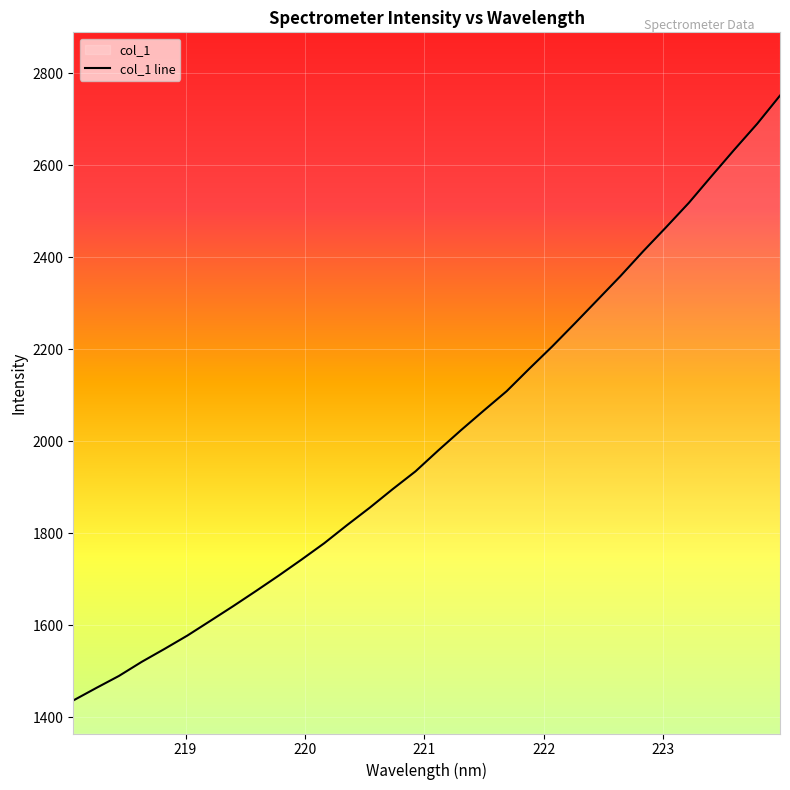

How many distinct data groups are displayed?

1